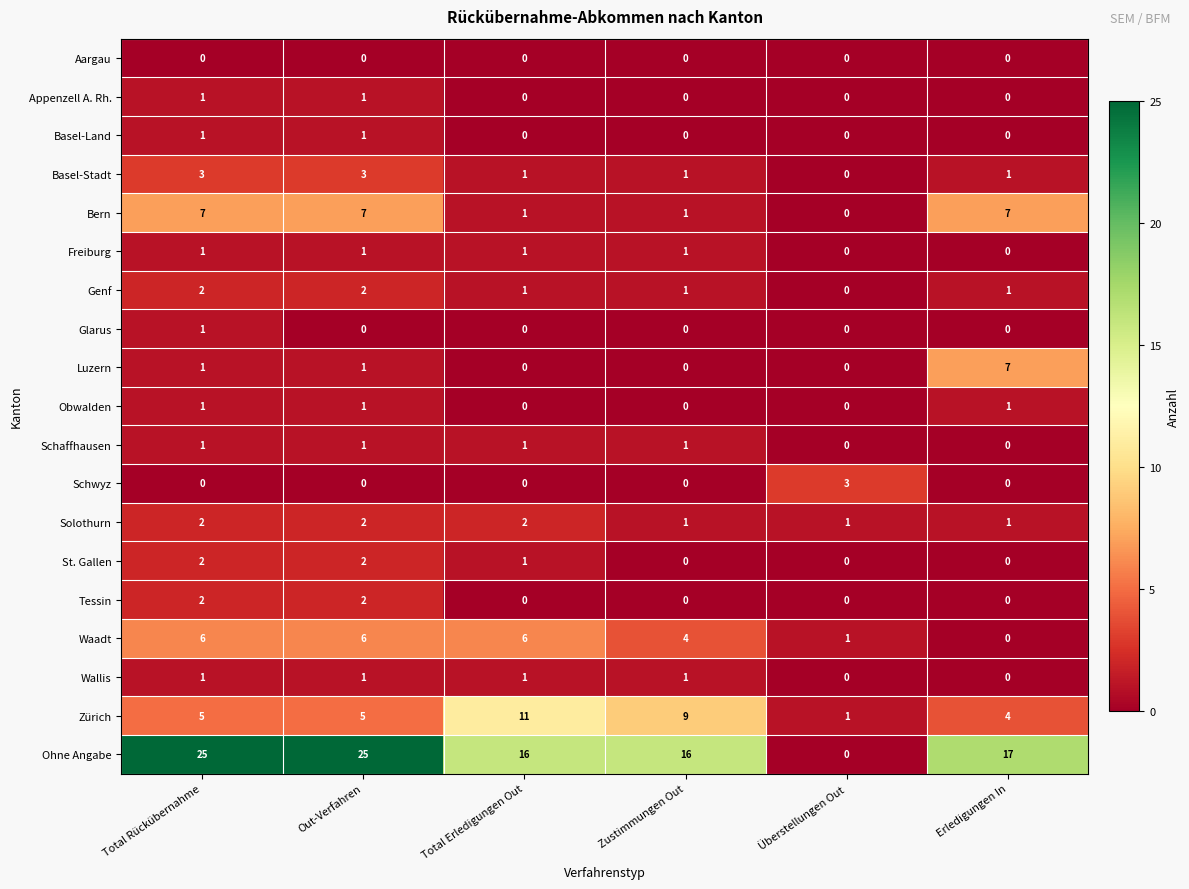

Count the St. Gallen values in the range 0 to 2.

6